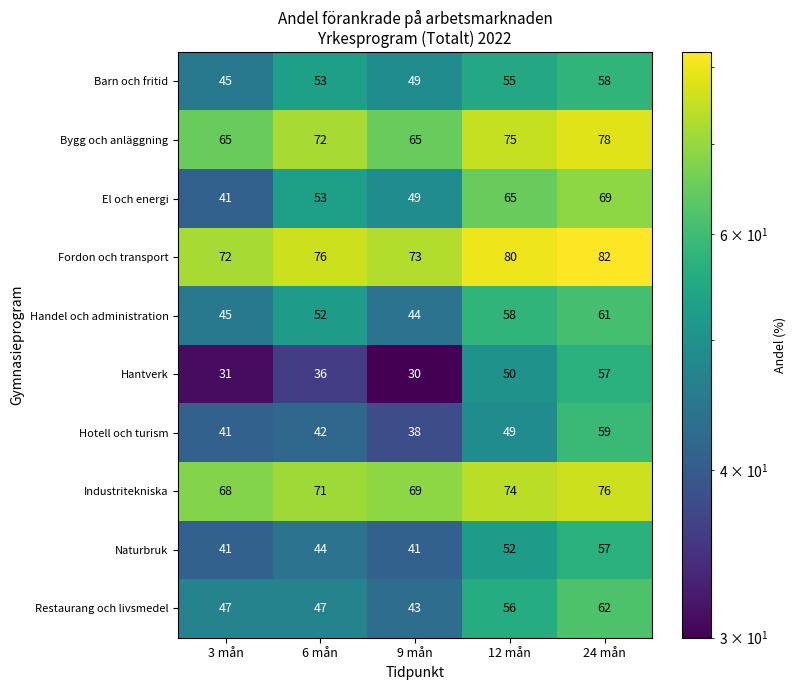

What is the total value across all series at 24 mån?

659